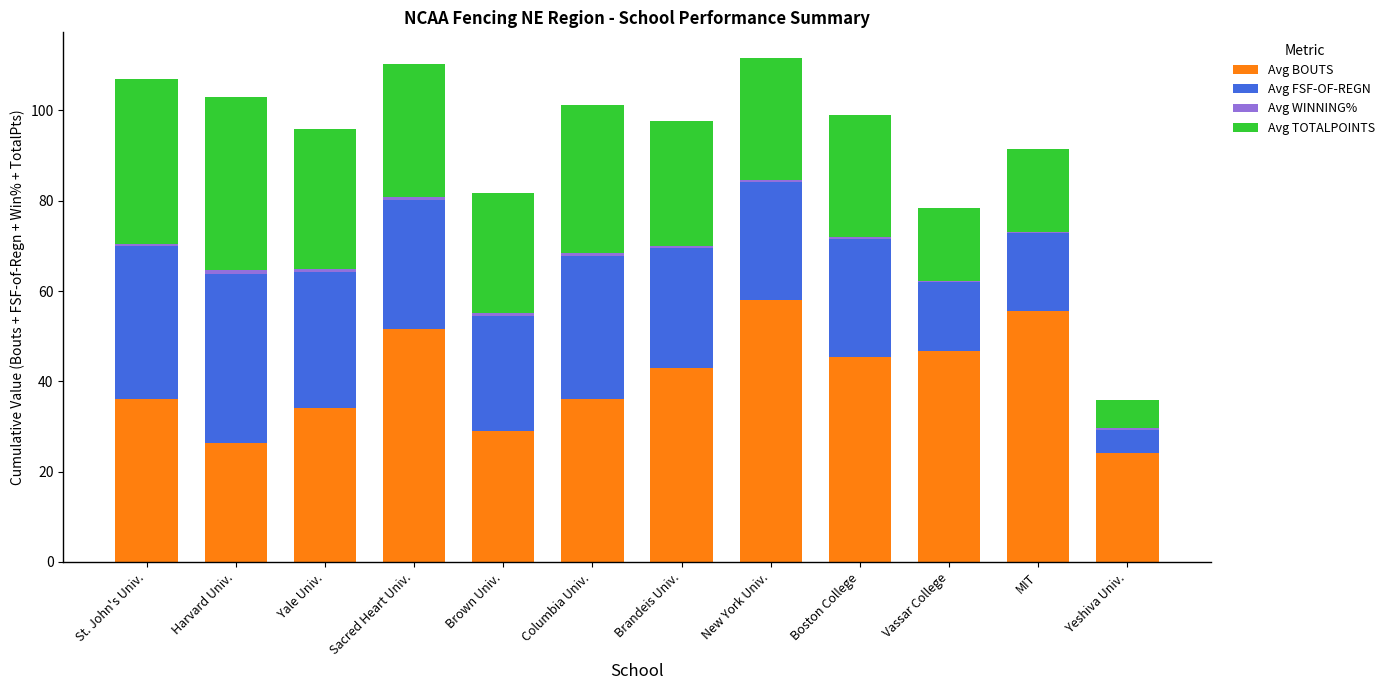

What is the highest value of the Avg BOUTS series?

58.0